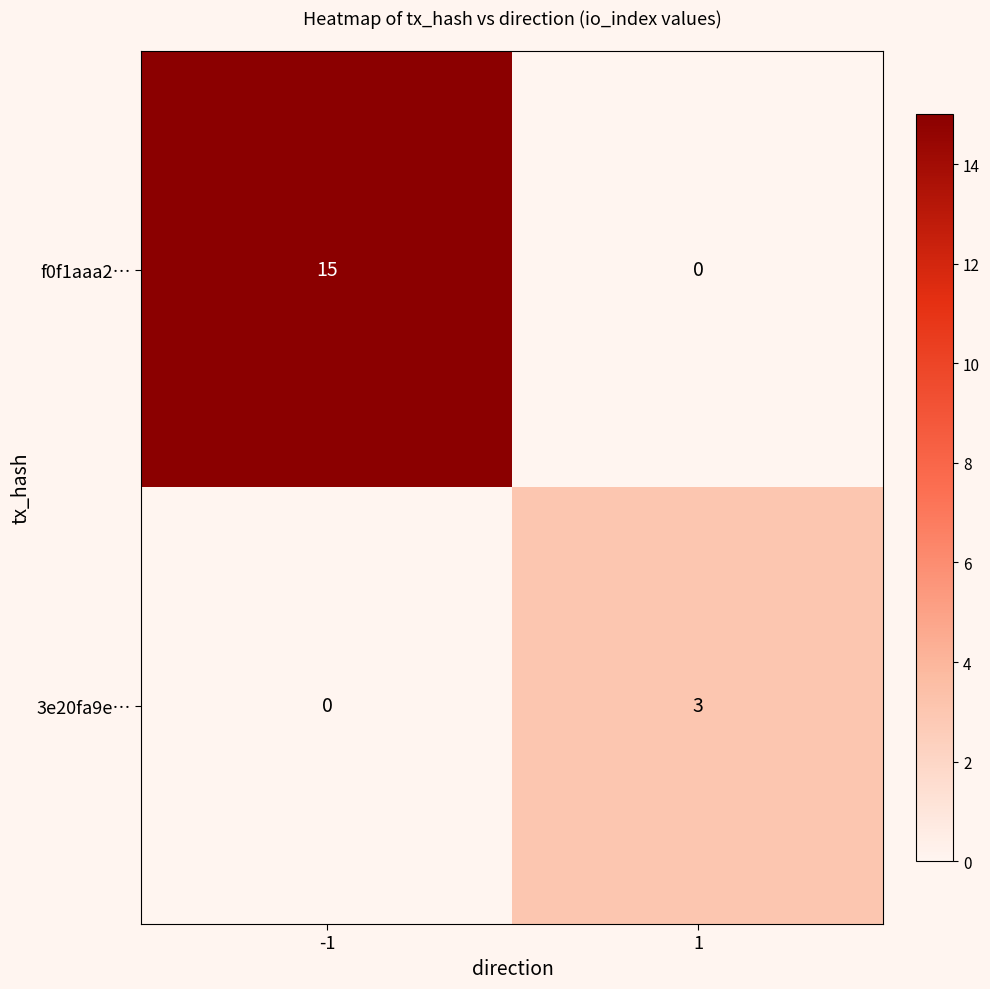

At which category is the sum across all series the highest?

-1